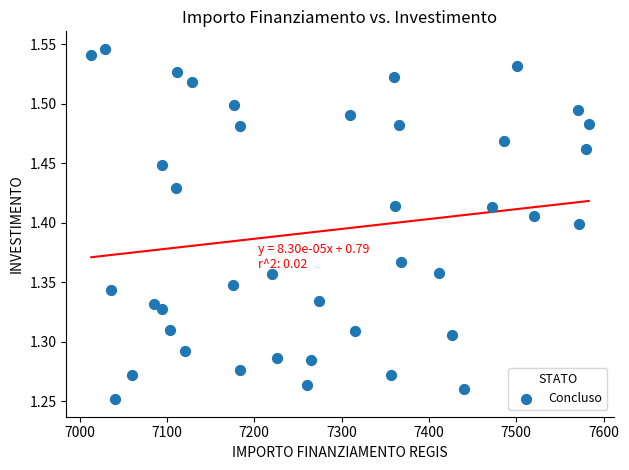

What is the range of X values (max minus min)?

569.6